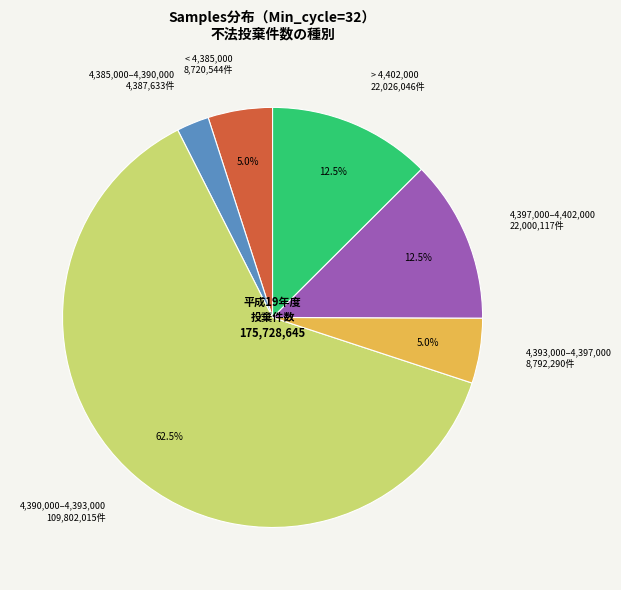

Is there a majority slice in this chart?

Yes